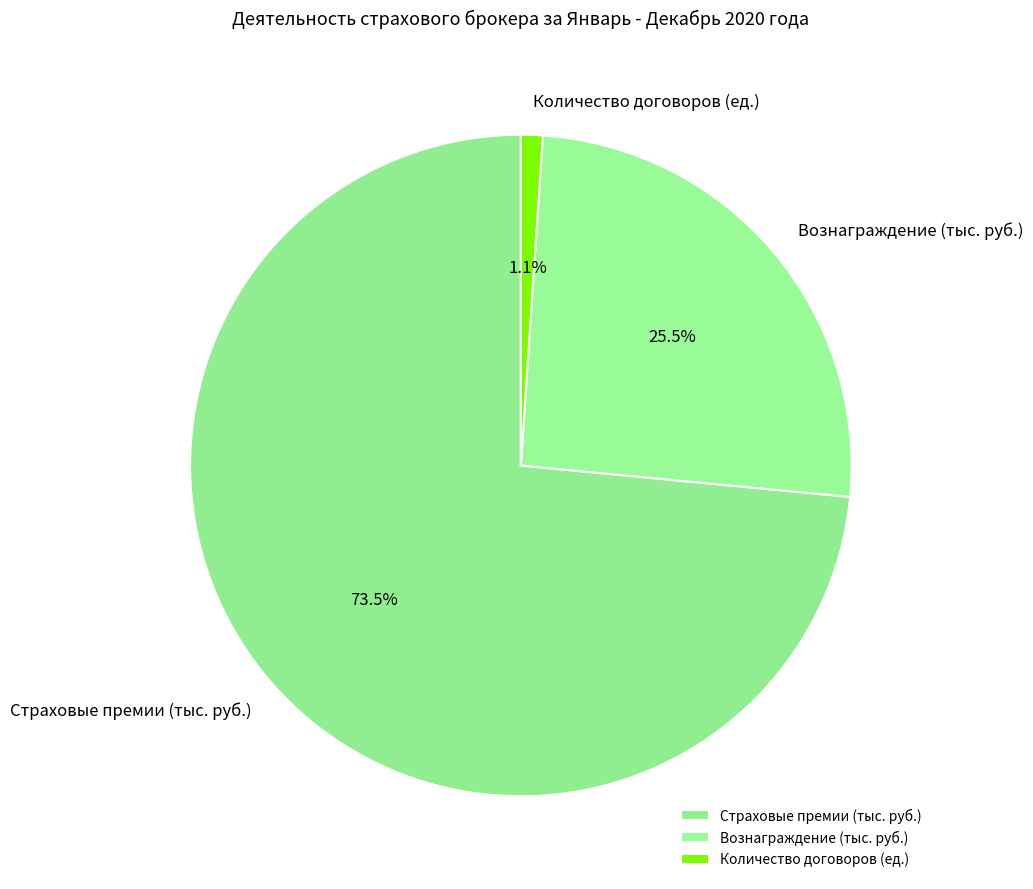

What is the smallest slice in the pie chart?

Количество договоров (ед.)